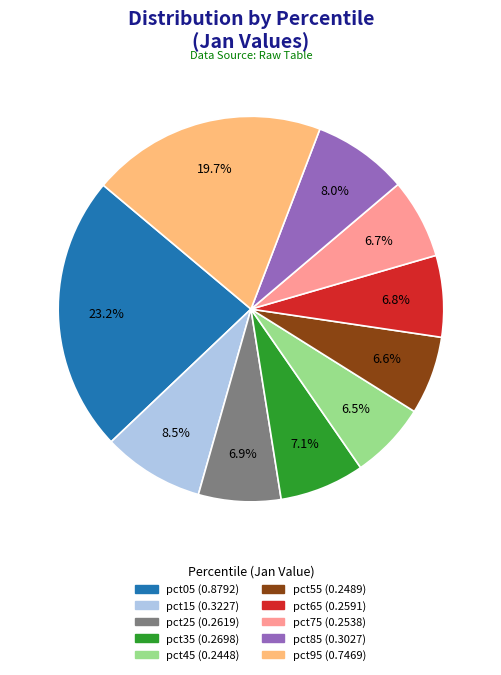

To the nearest percent, what portion does pct75 represent?

7%